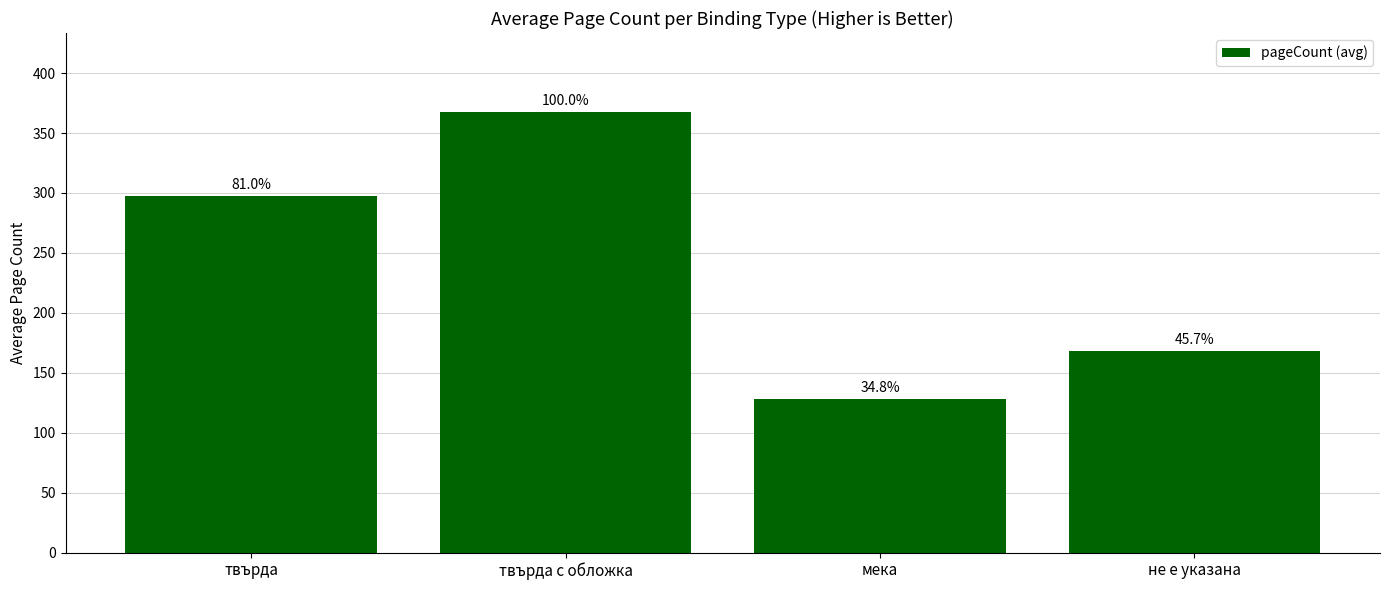

Reading right to left, what are all the values shown in this chart?

168.0	128.0	367.3	297.5